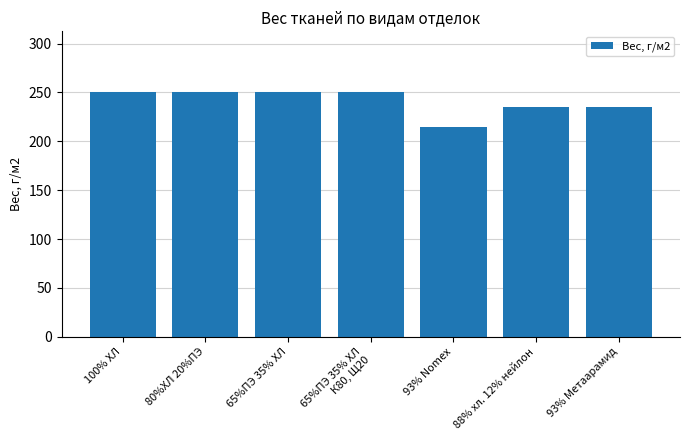

What is the ratio of the value at 93% Метаарамид to the value at 93% Nomex?

1.1